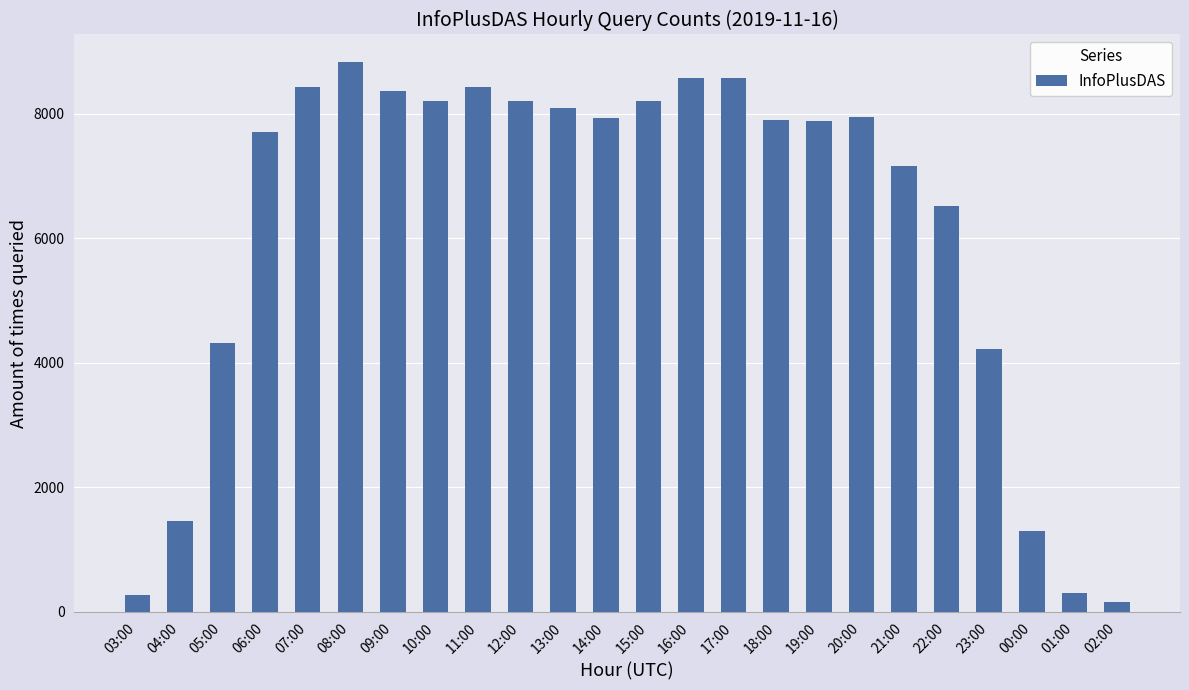

What is the label of the 18th bar from the right?

09:00